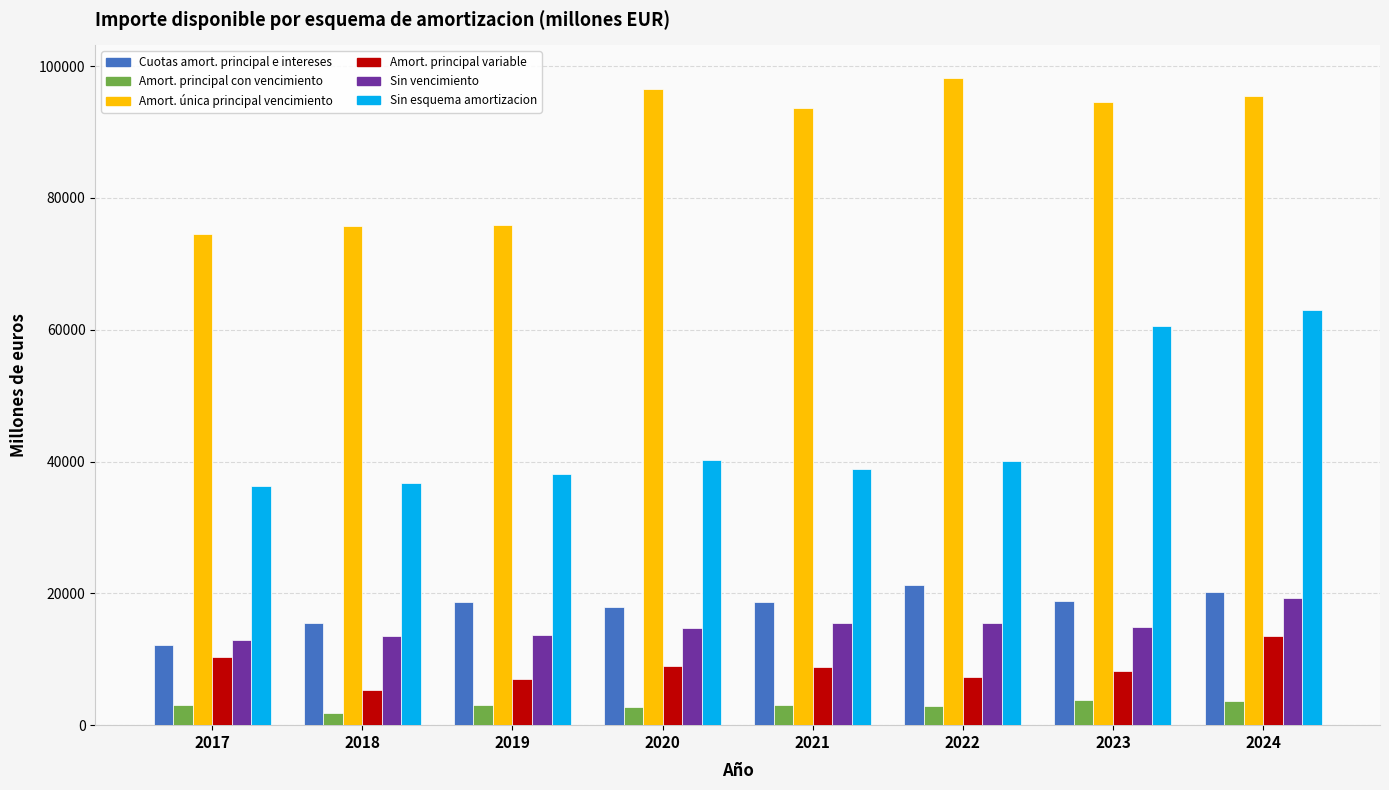

Rank the series at 2023 from lowest to highest value.

Amort. principal con vencimiento, Amort. principal variable, Sin vencimiento, Cuotas amort. principal e intereses, Sin esquema amortizacion, Amort. única principal vencimiento